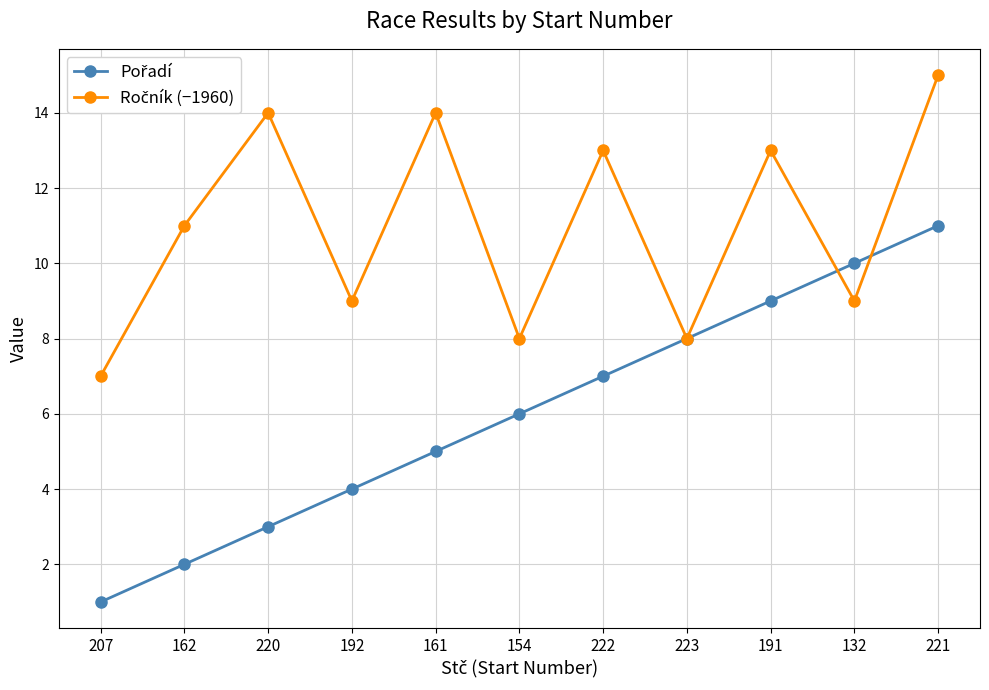

At which category does the chart reach its minimum across all series?

207